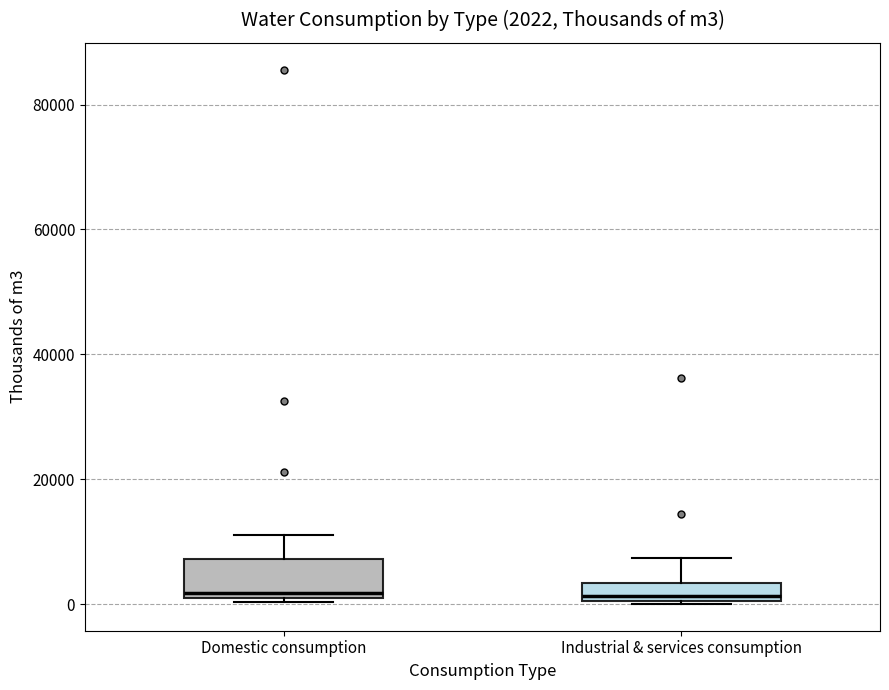

Comparing the boxes themselves (not the whiskers), which one is the tallest?

Domestic consumption